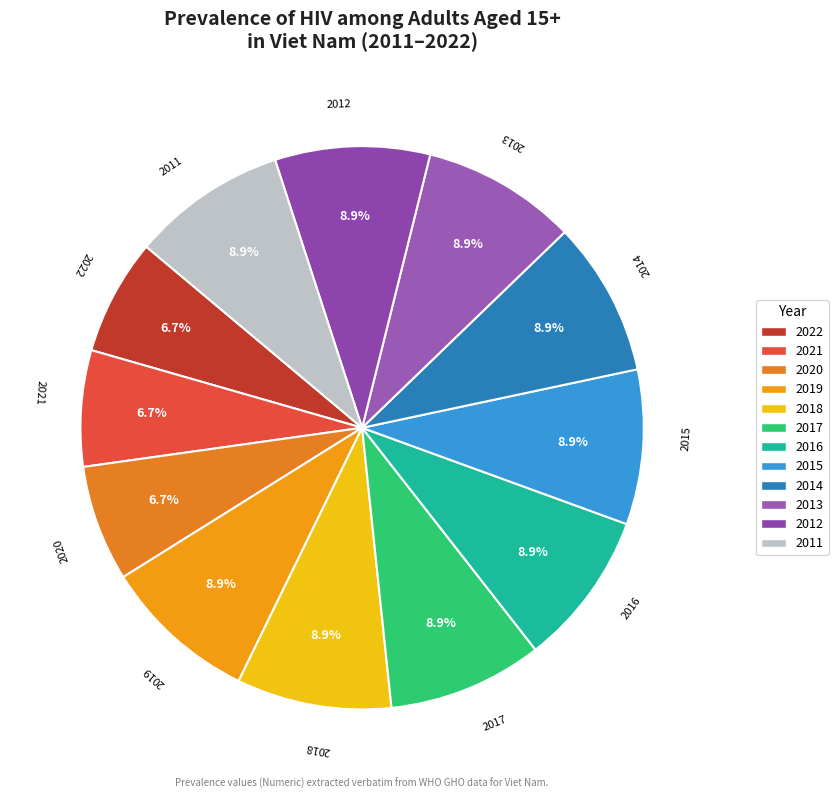

Is 2016 the majority of the pie?

No